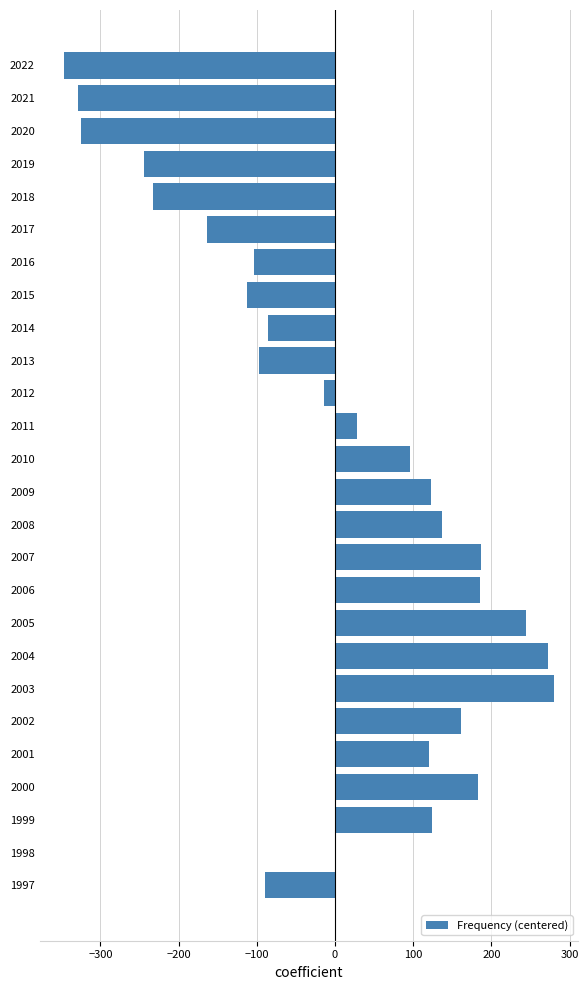

What is the sum of the values at 2018 and 2006?

-46.6